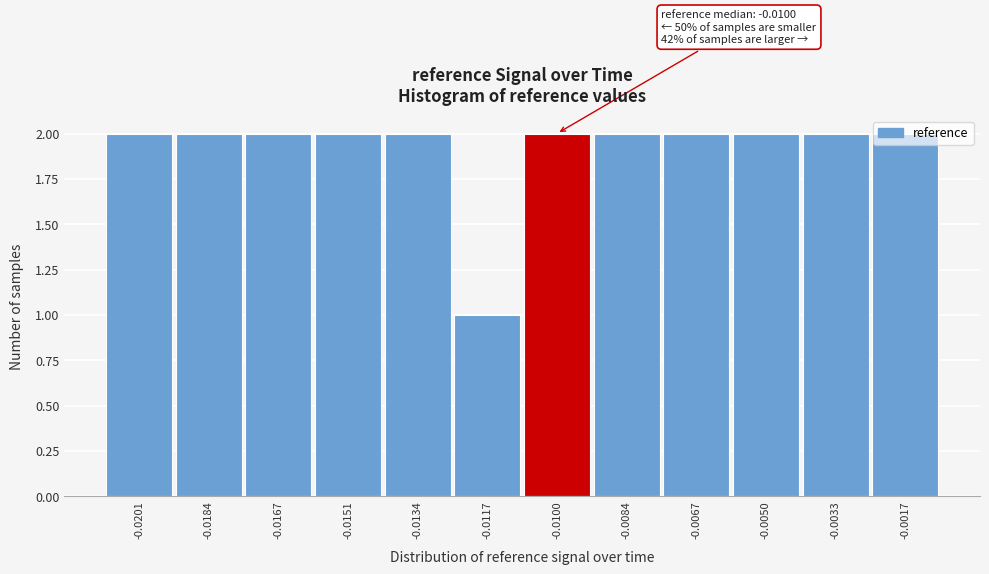

Is it true that the value at -0.0067 is 2?

True